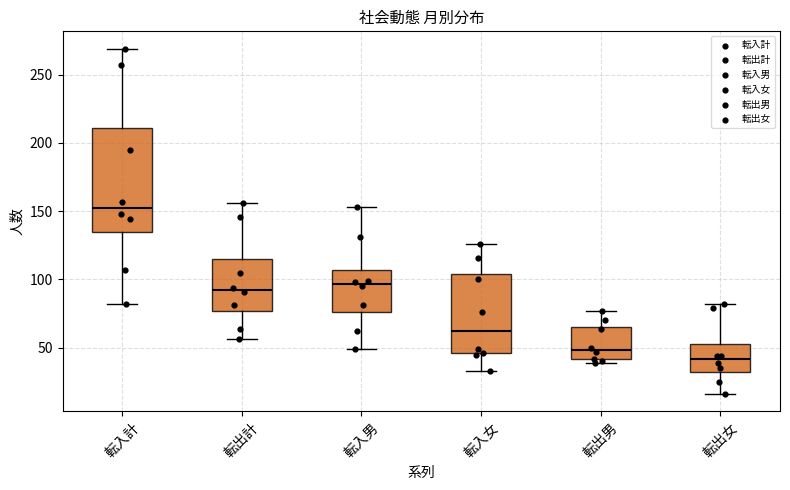

Where does the lower whisker of the box for 転出計 end on the y-axis? The values are not printed on the chart, so give them approximately, as read against the axis.

55